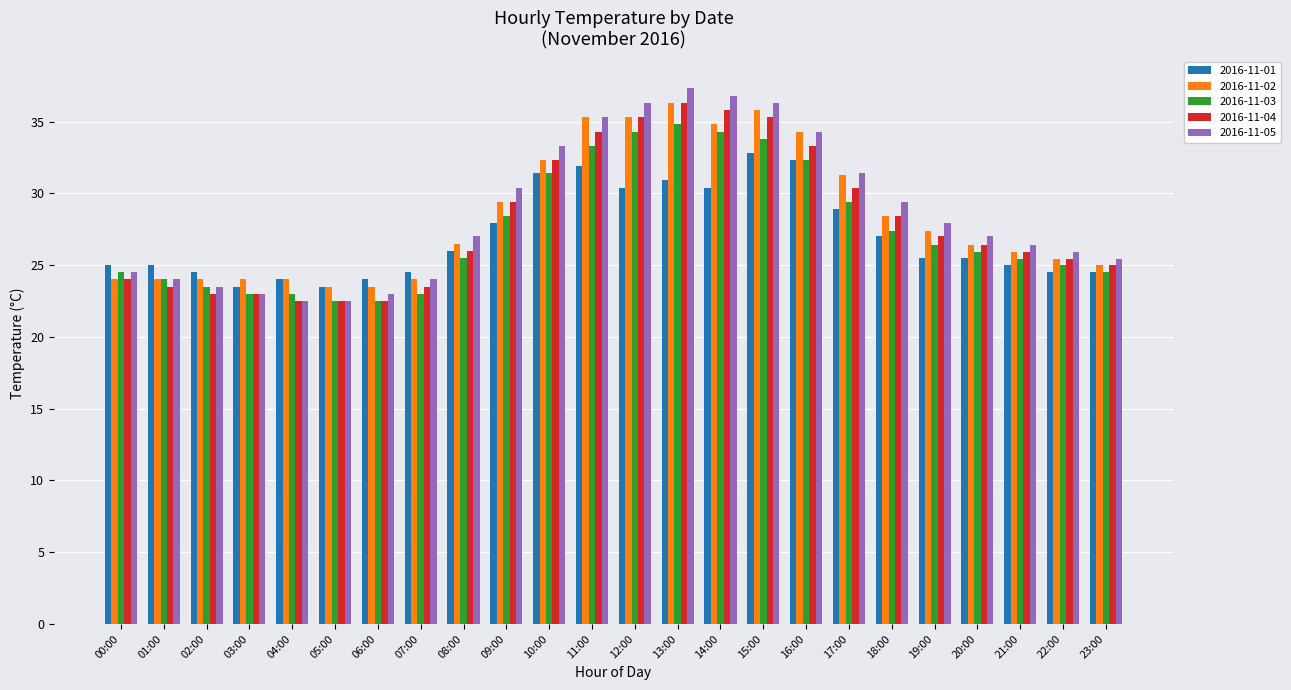

The 2016-11-04 series shows 36.3 at 13:00. True or false?

True